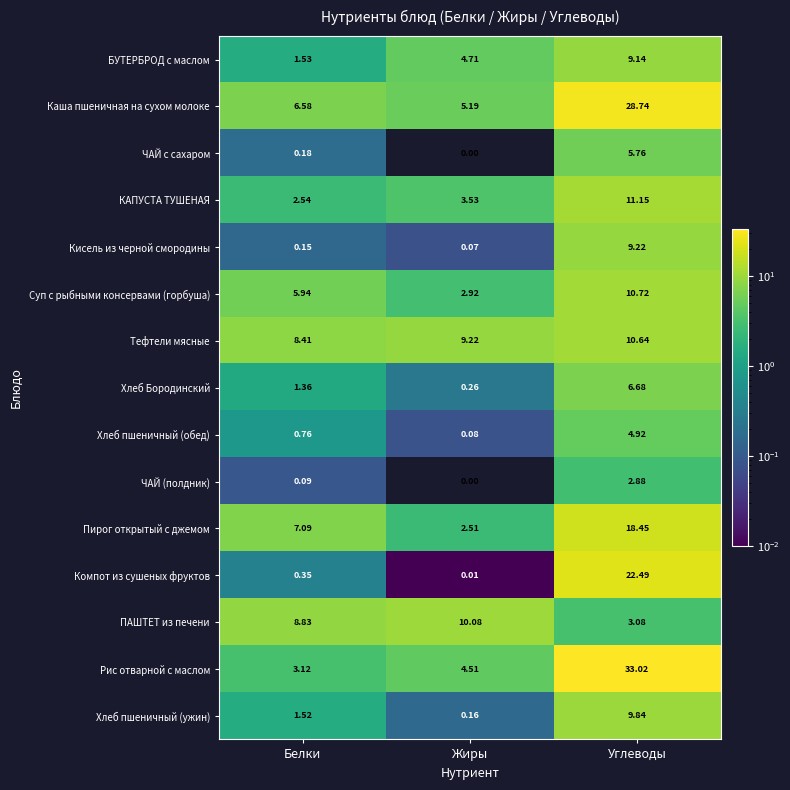

At how many categories does at least one series exceed 27?

1